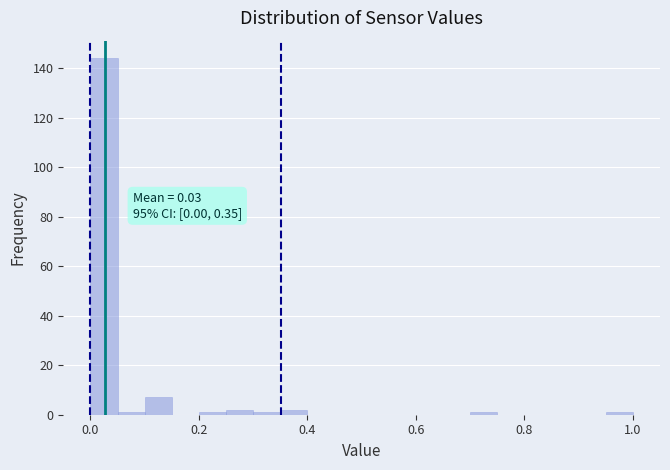

Read against the x-axis, roughly where is the centre of the tallest bar?

0.02